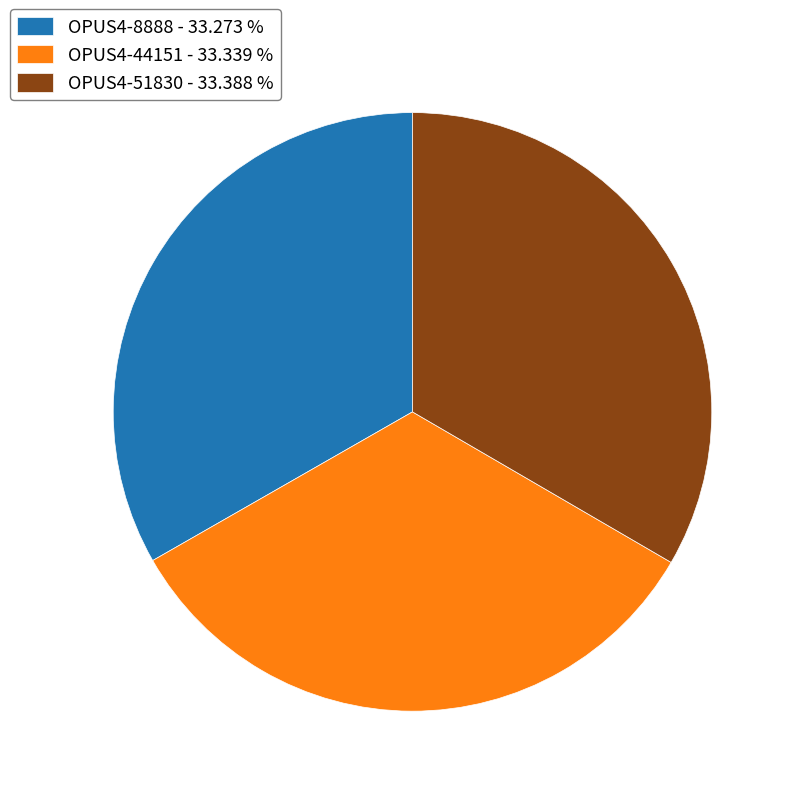

Does any single category account for the majority?

No